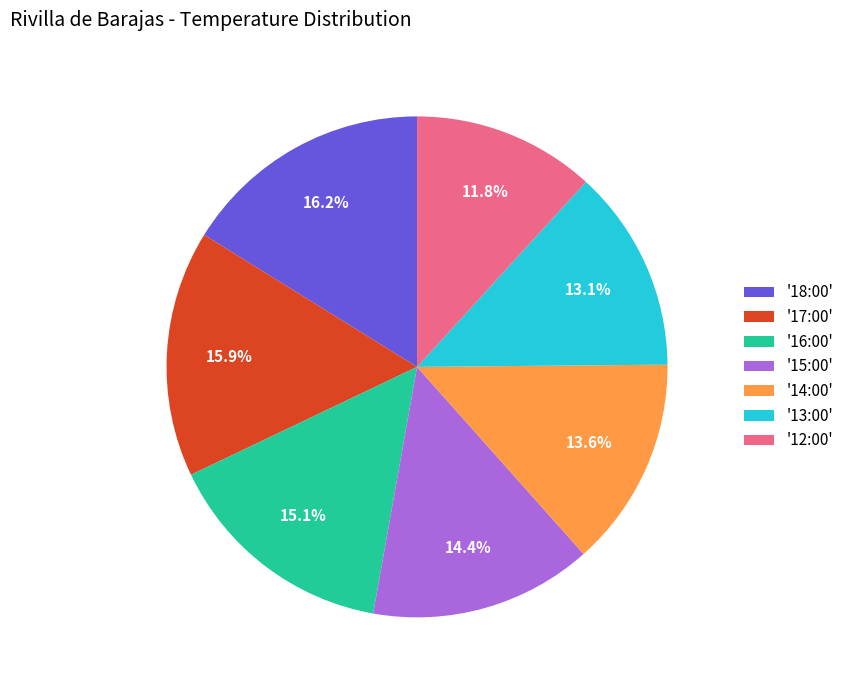

How much of the chart is everything except '14:00'?

86.4%